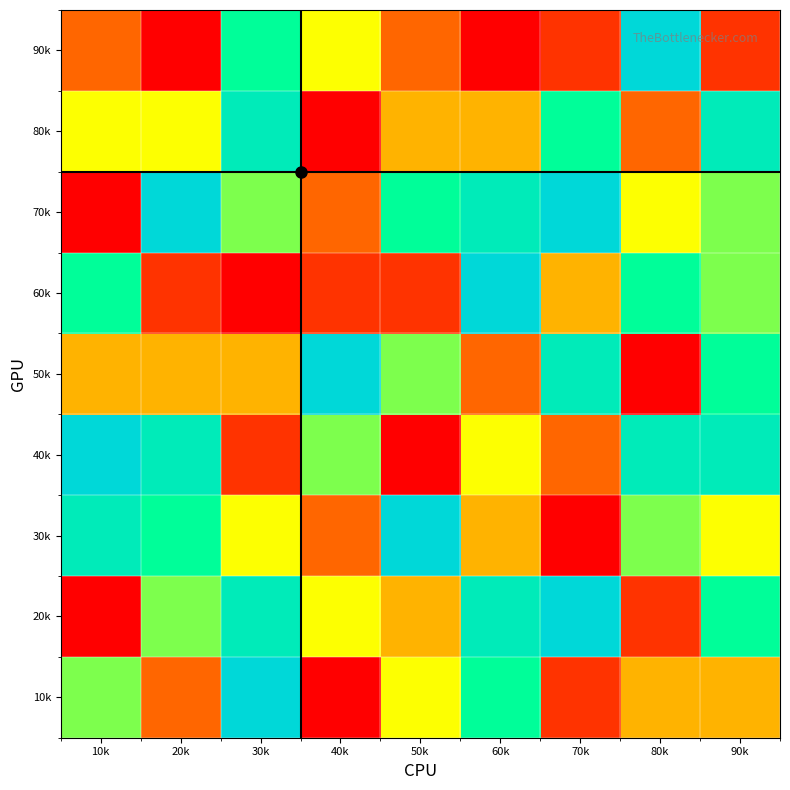

Rank the series at 40k from highest to lowest value.

50k, 40k, 20k, 90k, 30k, 70k, 60k, 10k, 80k